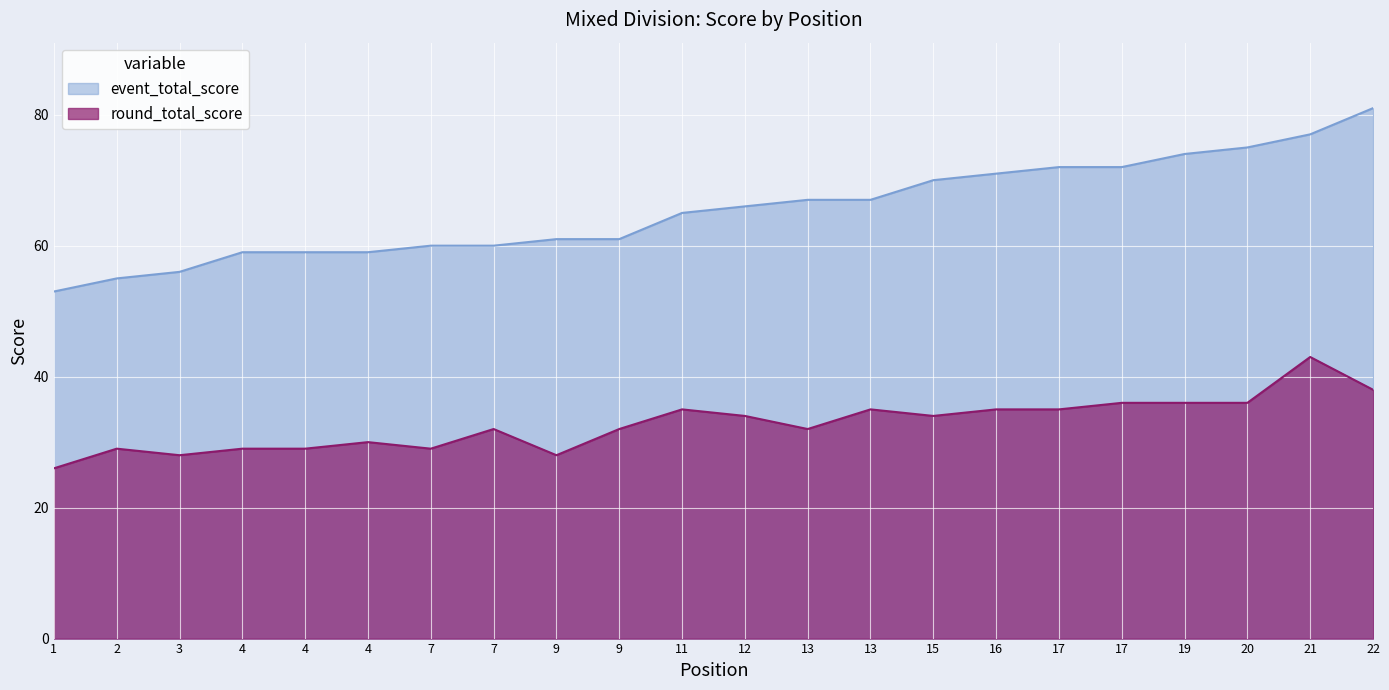

Rank the series at 9 from highest to lowest value.

event_total_score, round_total_score